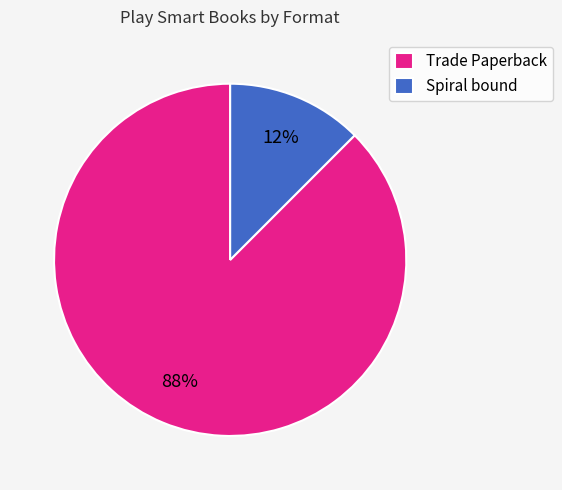

How many segments does this pie chart have?

2